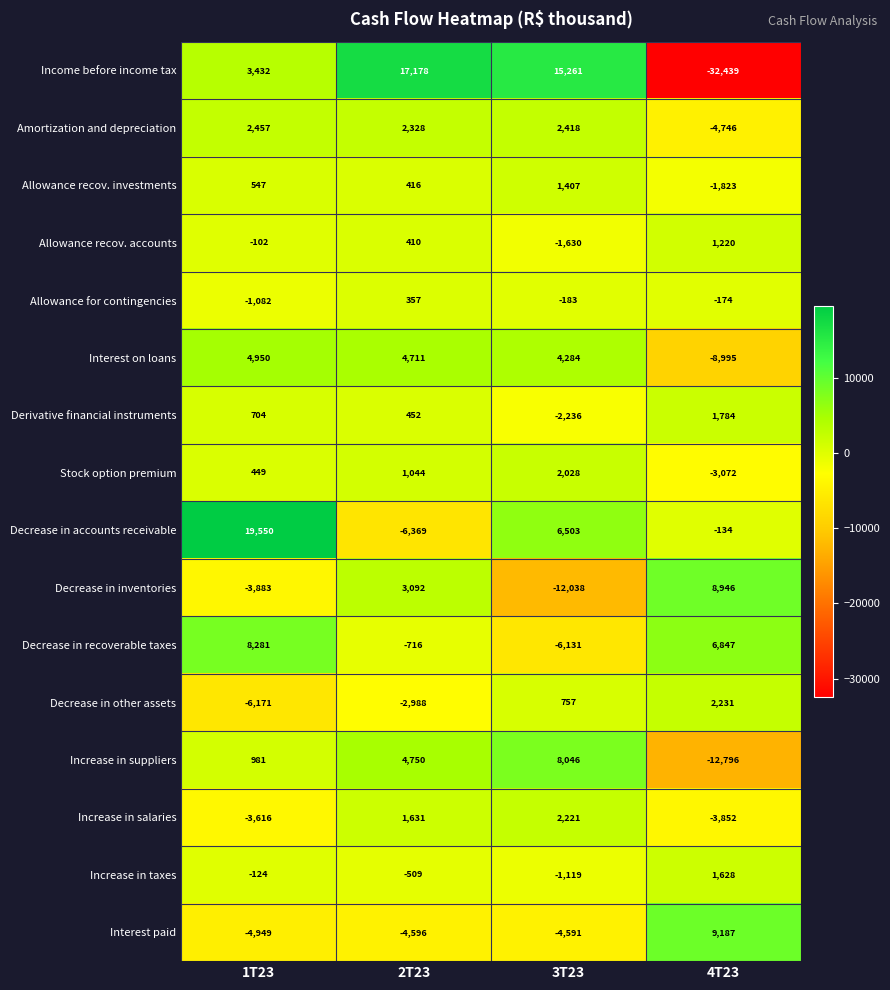

How many categories are shown in the chart?

4